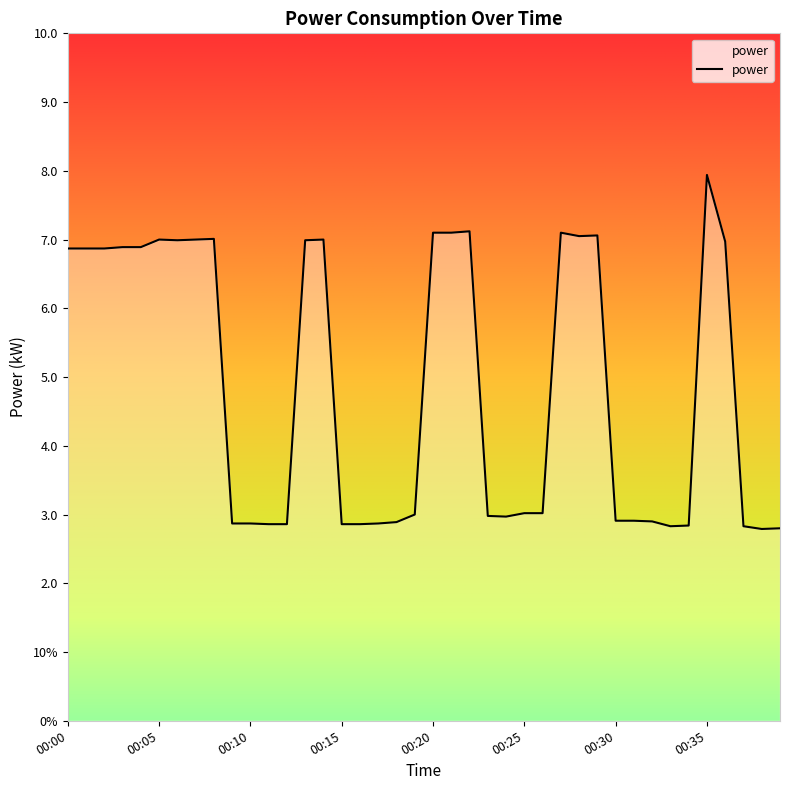

Does the chart display data point markers on the line(s)?

No